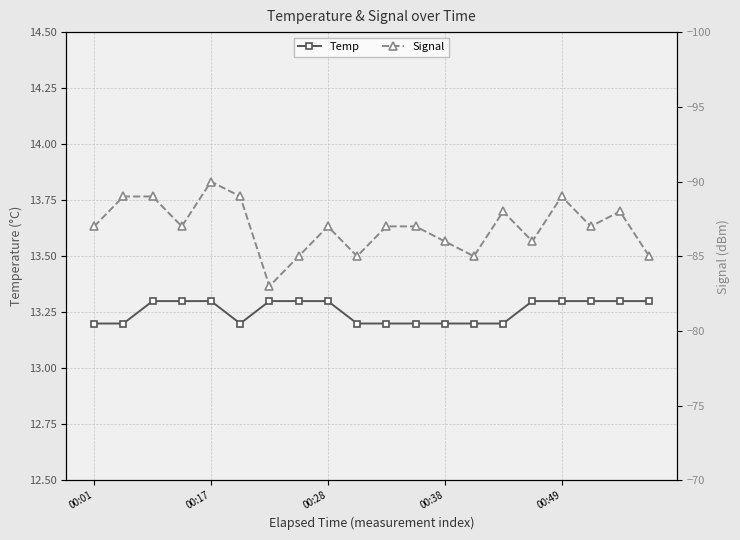

Where is the first local minimum for Temp?

5